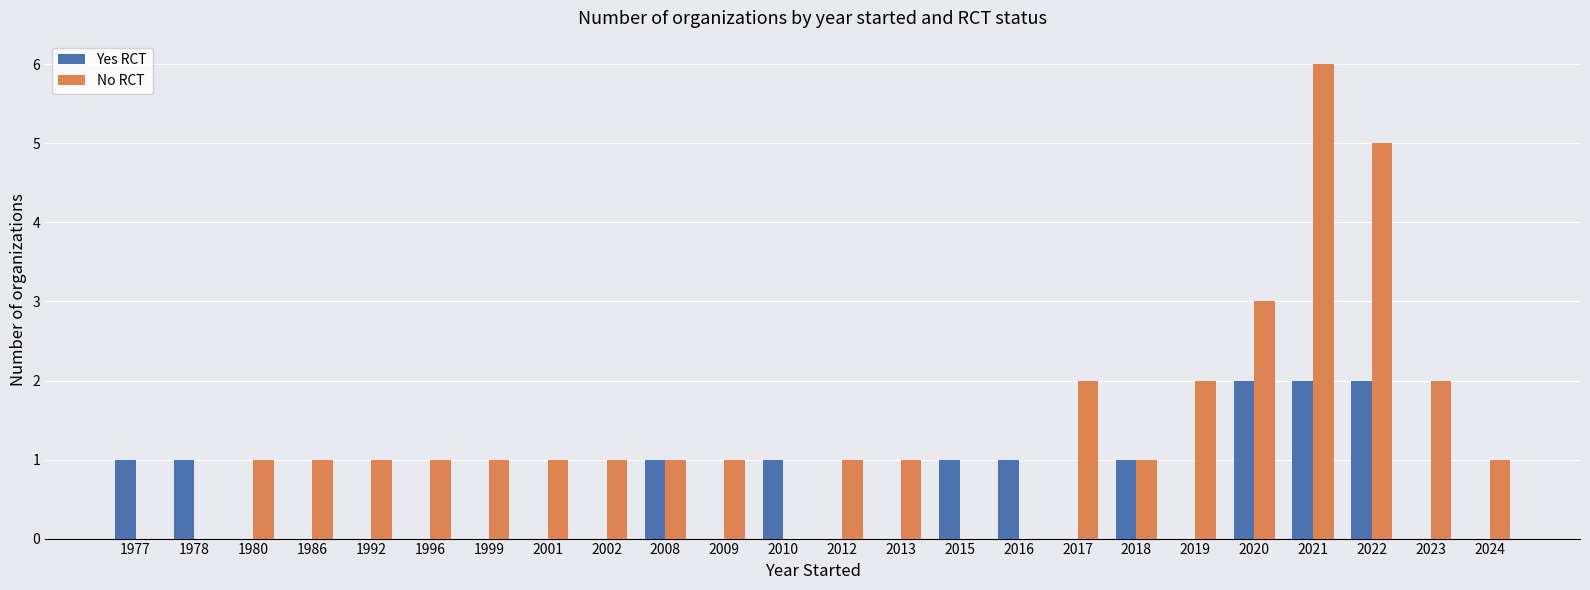

Is the value of Yes RCT at 2013 greater than the value of No RCT at 2024?

No